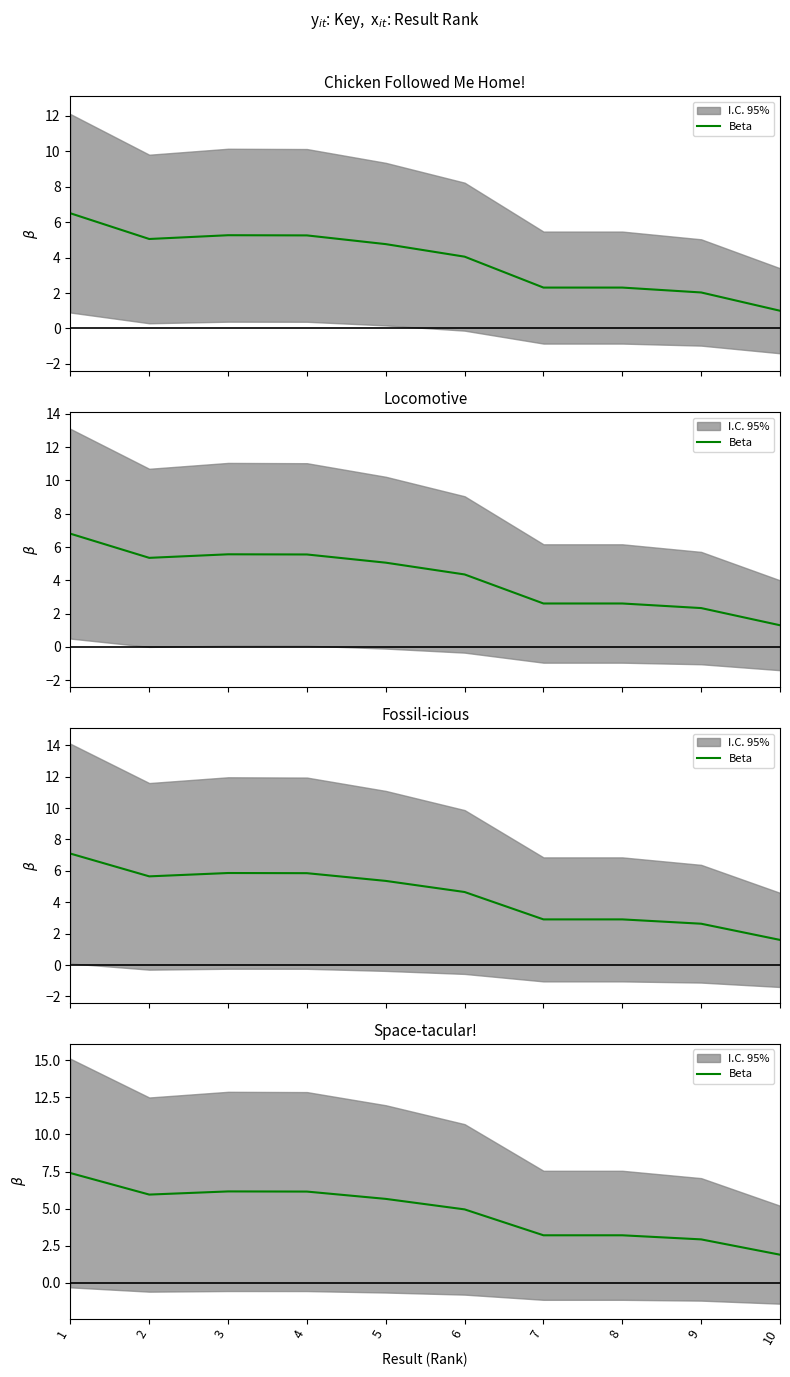

At which category does the data reach its first local peak?

3